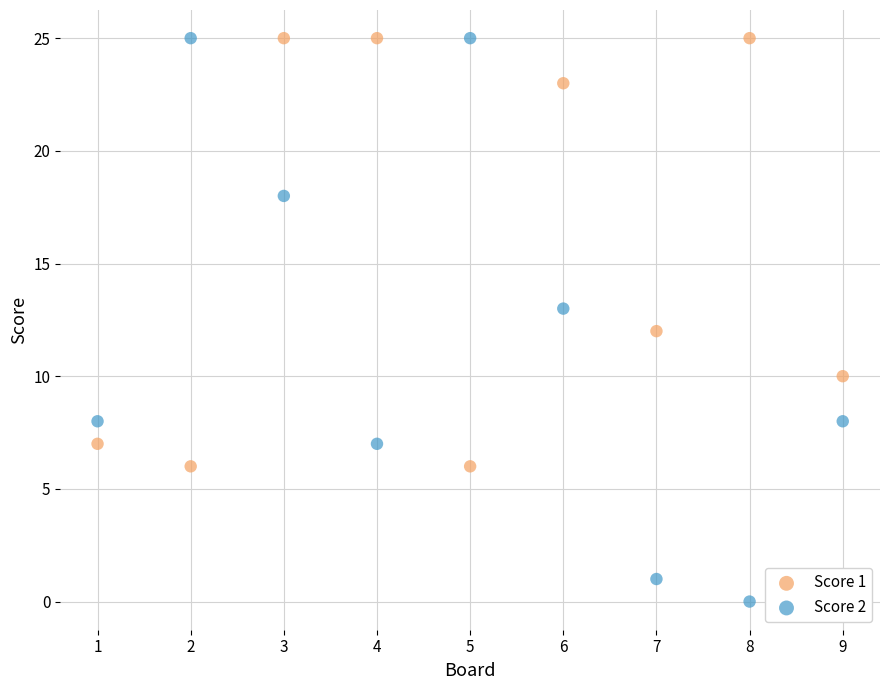

Which series reaches the minimum Y coordinate?

Score 2